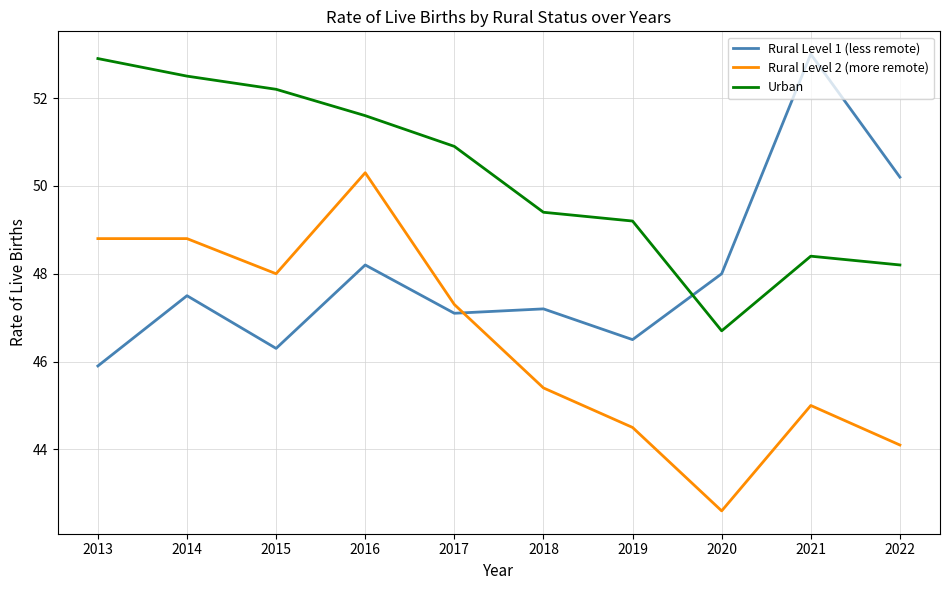

Count the number of categories in the chart.

10